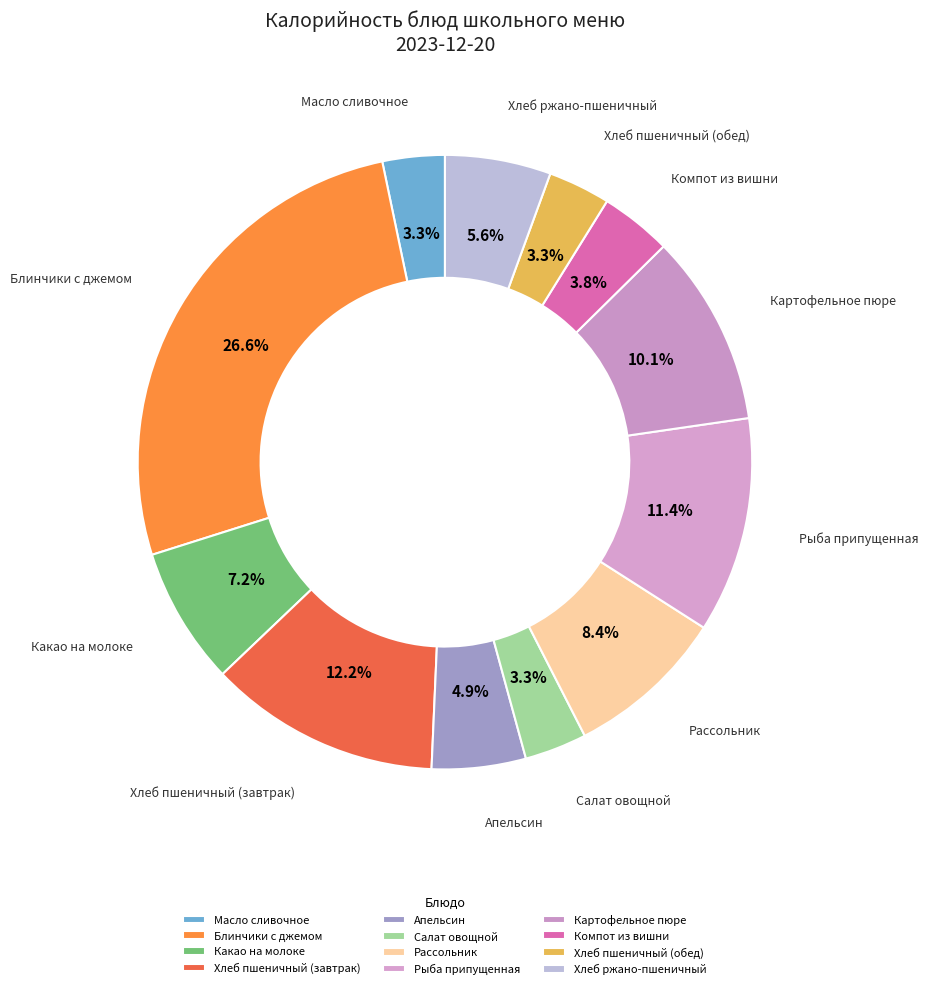

Count the number of slices in the pie.

12